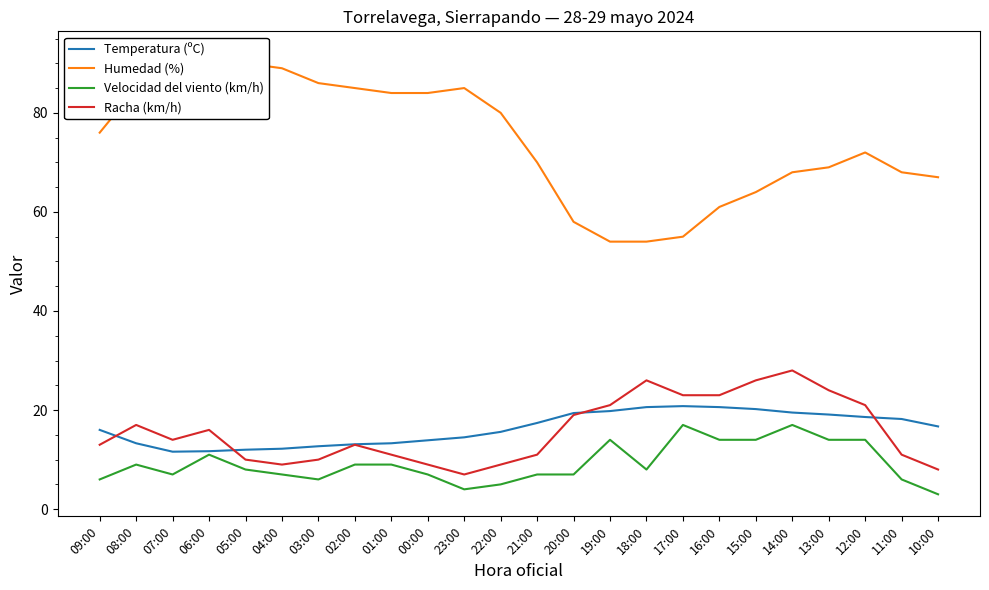

Read the Temperatura (ºC) value at 22:00.

15.6